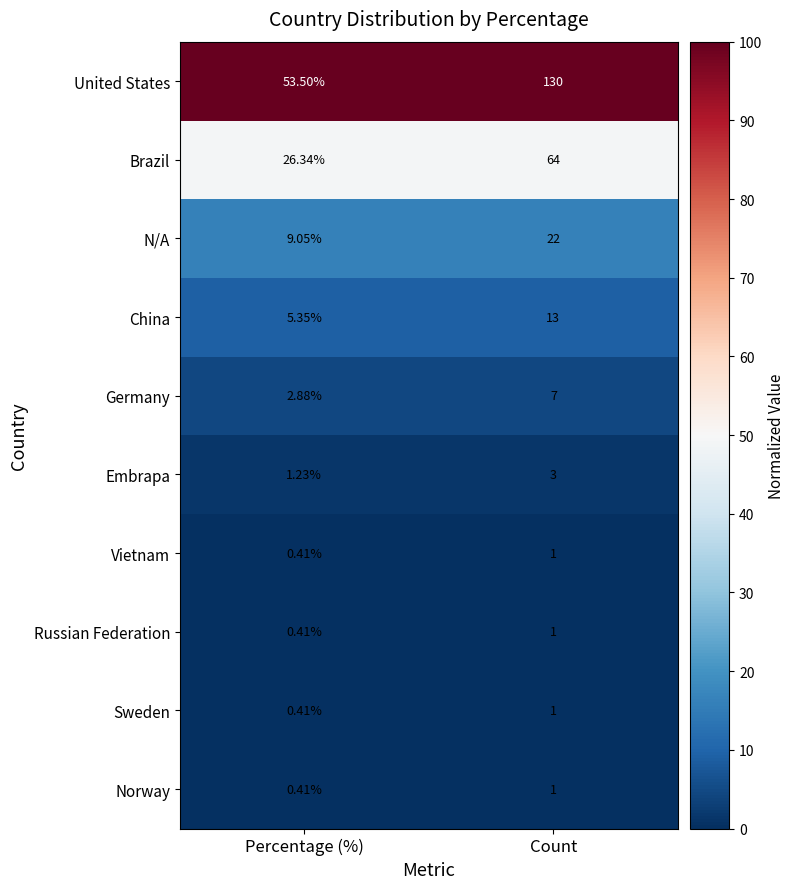

At which category does the chart reach its minimum across all series?

Percentage (%)